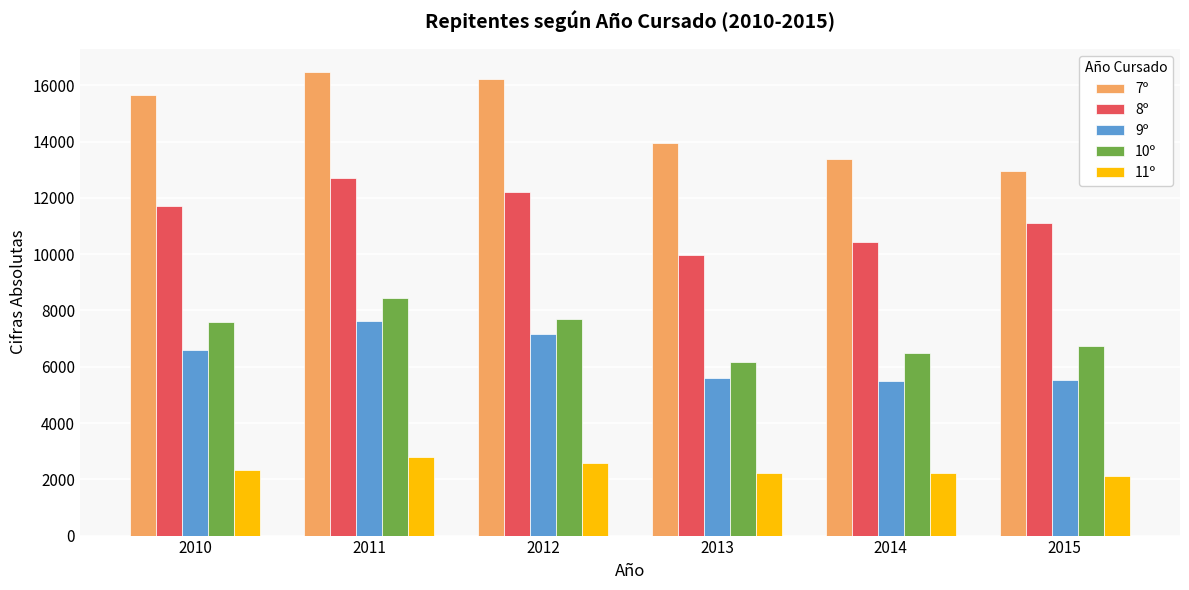

How many data points in 11º are less than 2333?

3